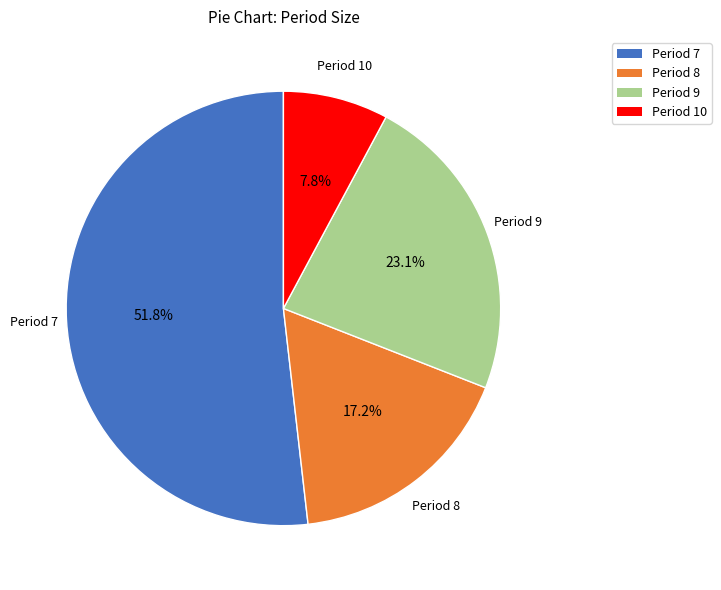

How many segments does this pie chart have?

4